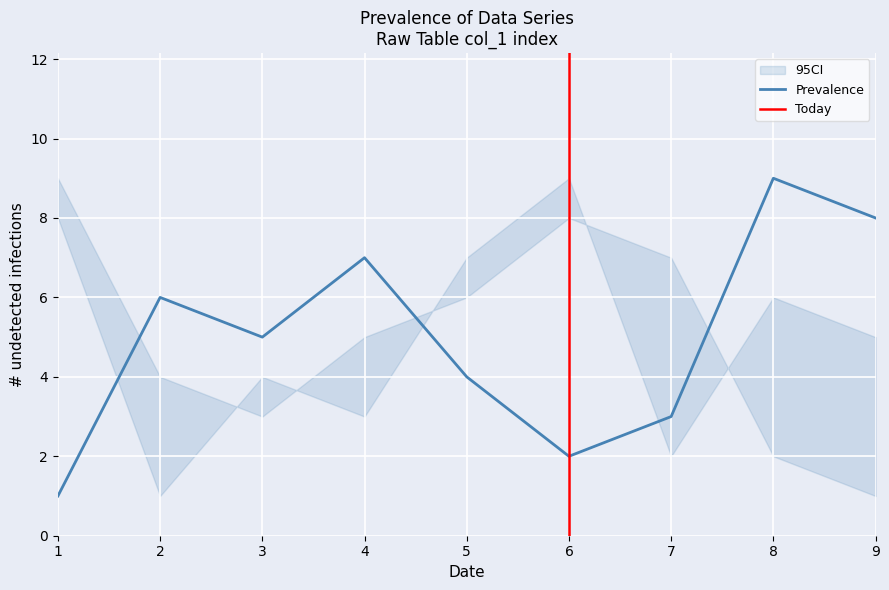

Which category has the highest value in the Prevalence series?

8